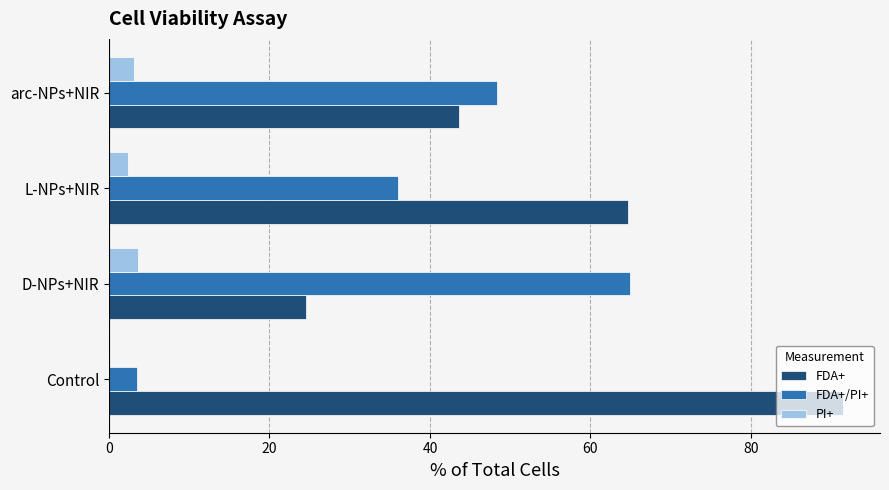

What are all the series names shown in the legend?

FDA+, FDA+/PI+, PI+